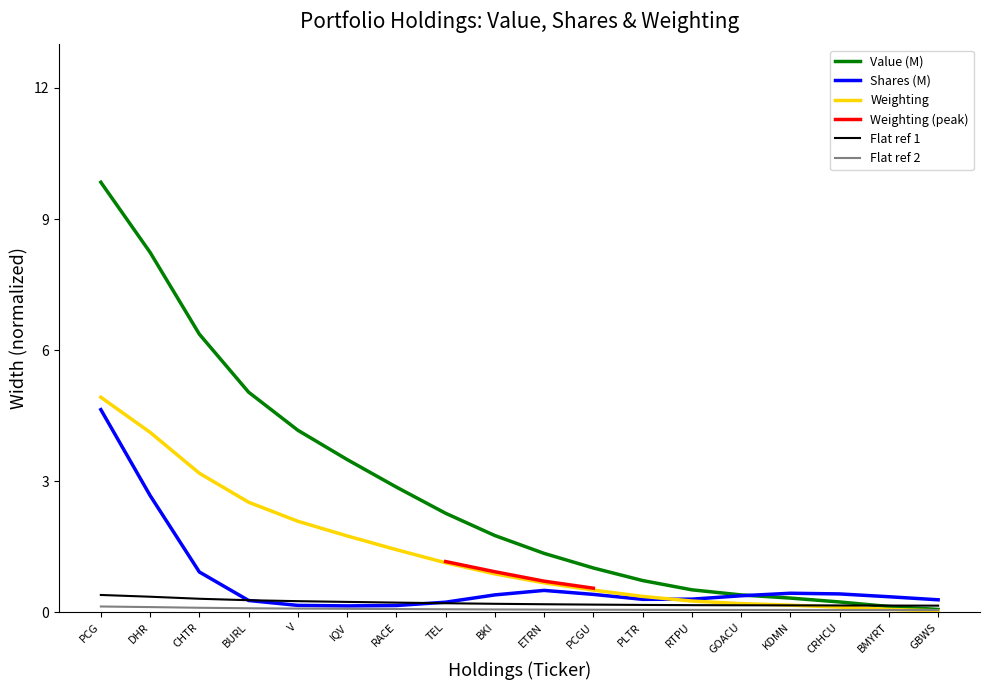

What is the difference between the highest and lowest values at TEL?

0.9